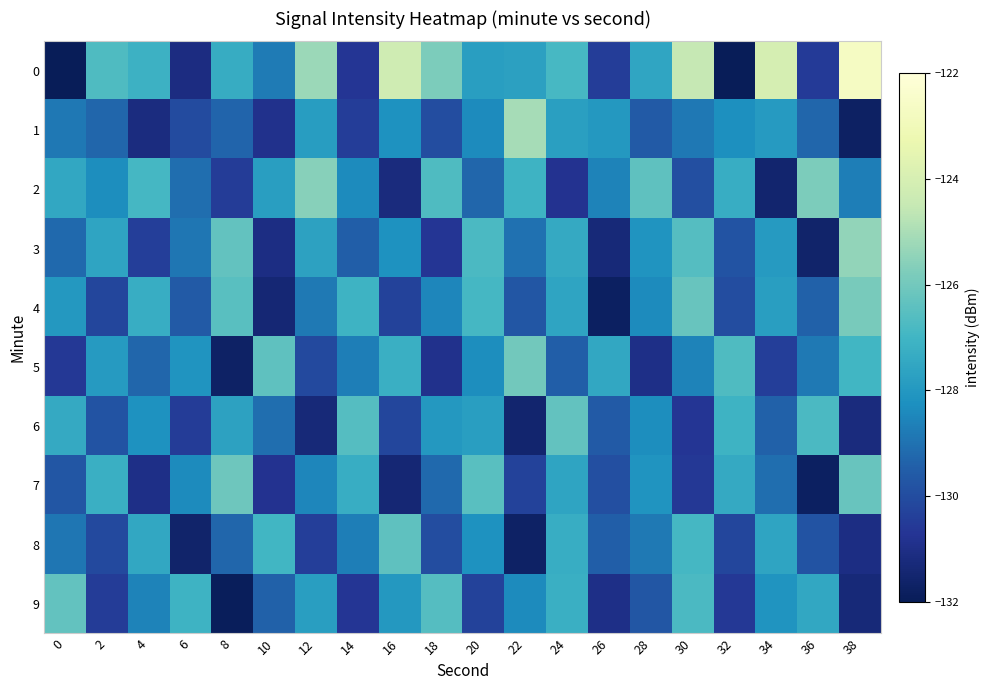

List the series in order of their peak value, lowest first.

8, 6, 9, 7, 5, 4, 2, 3, 1, 0